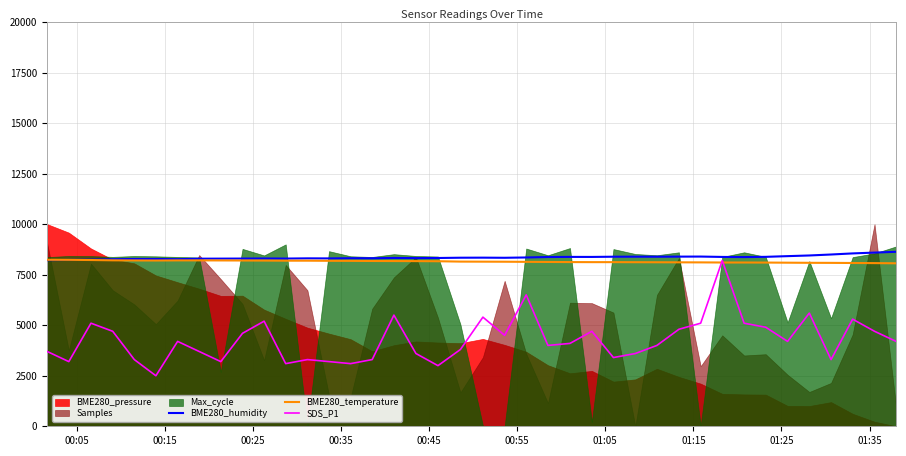

What is the maximum value for SDS_P1?

8200.0